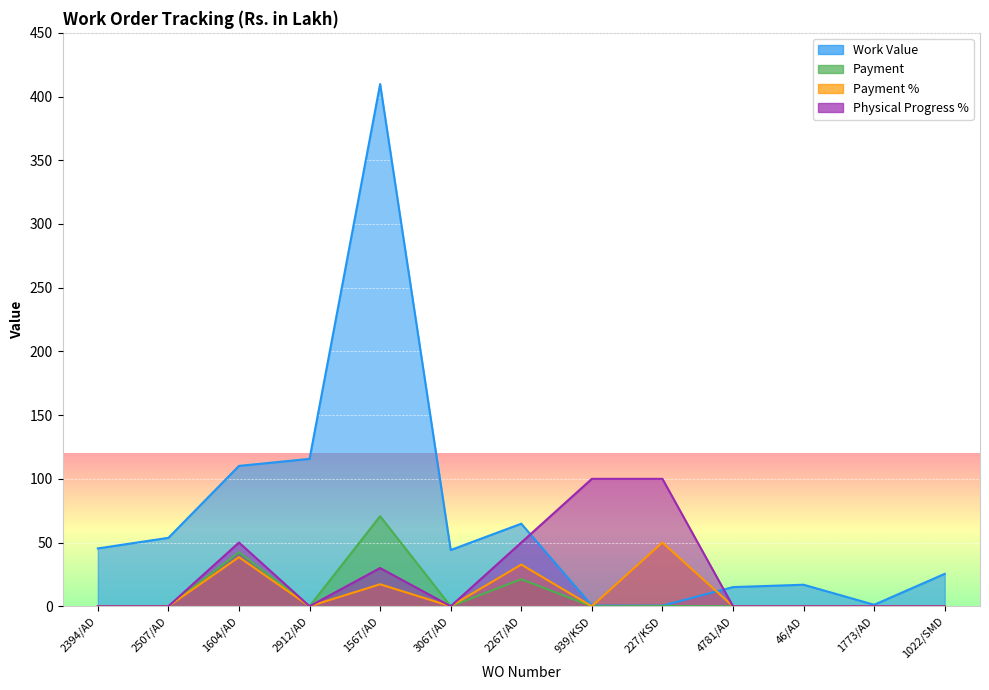

What are all the series names shown in the legend?

Work Value, Payment, Payment %, Physical Progress %